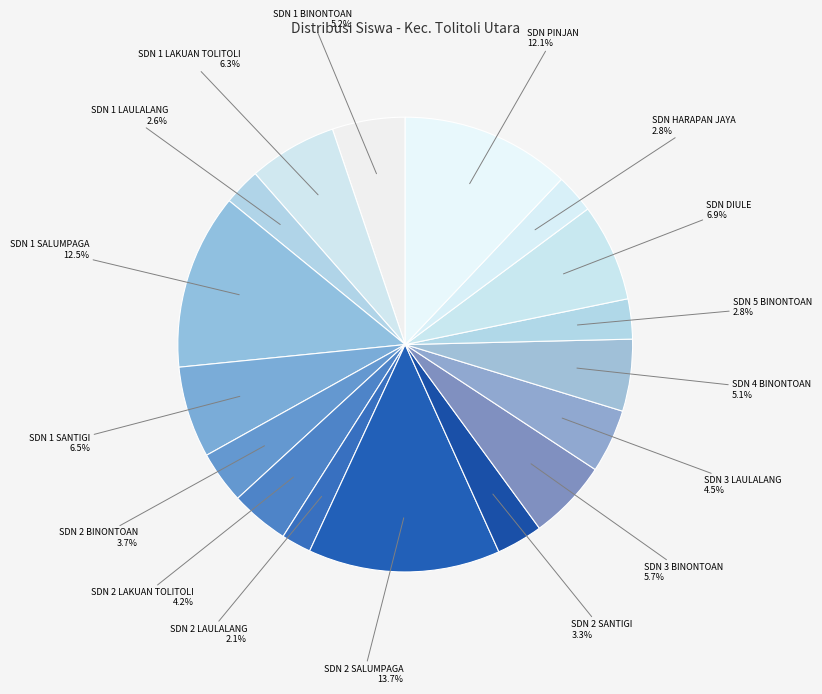

To the nearest percent, what is the average slice percentage?

6%